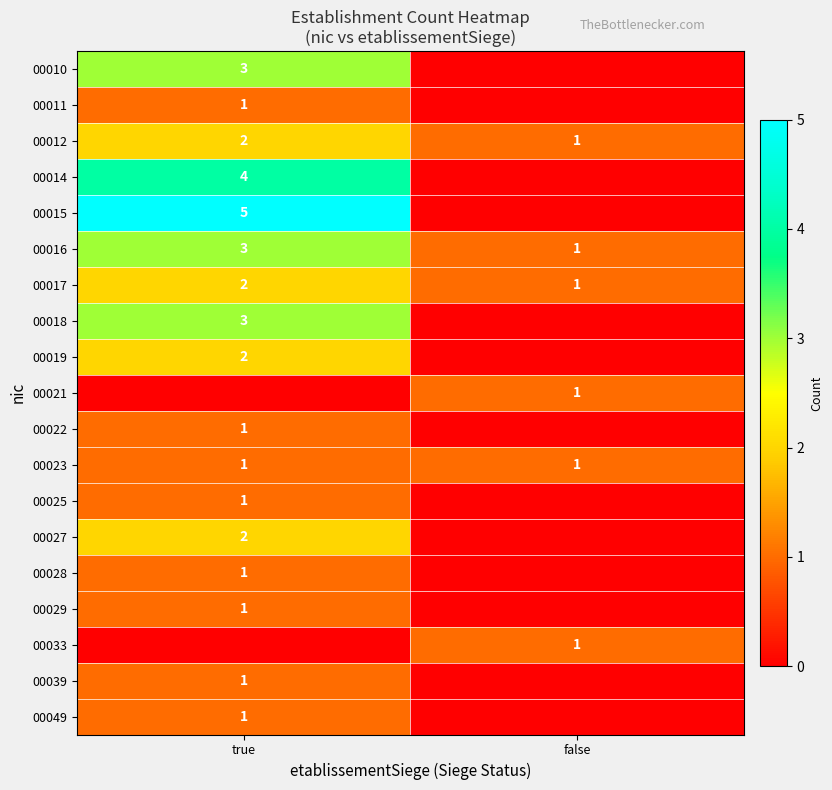

At how many categories does at least one series exceed 1?

1